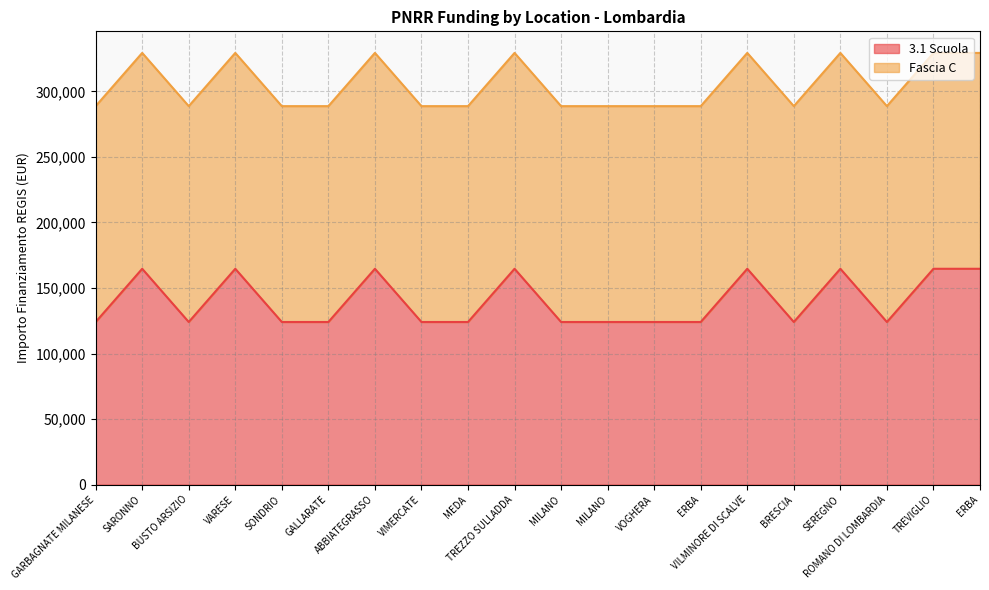

Does the chart display data point markers on the line(s)?

No